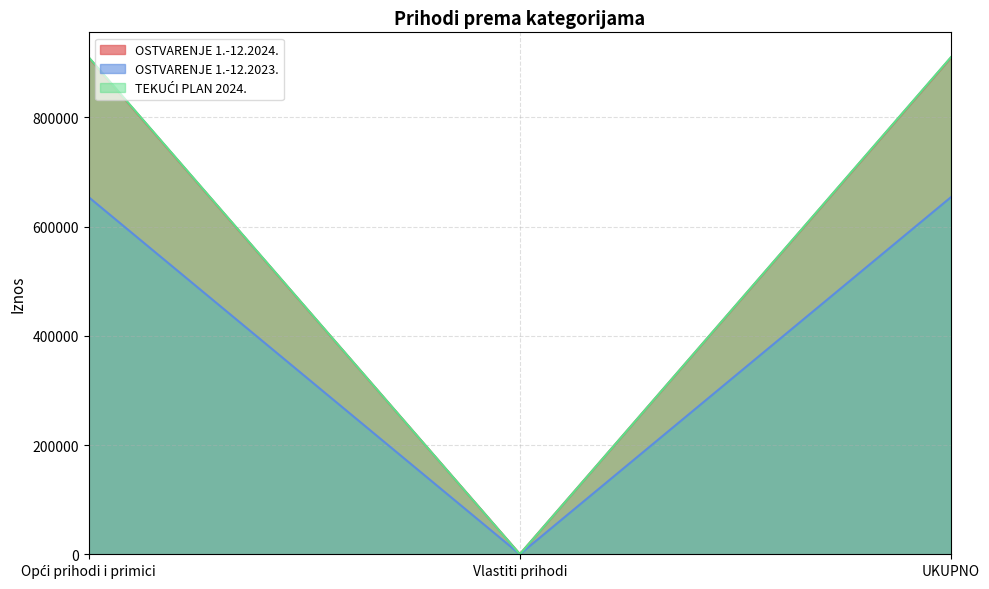

What is the label of the 2nd point from the left?

Vlastiti prihodi